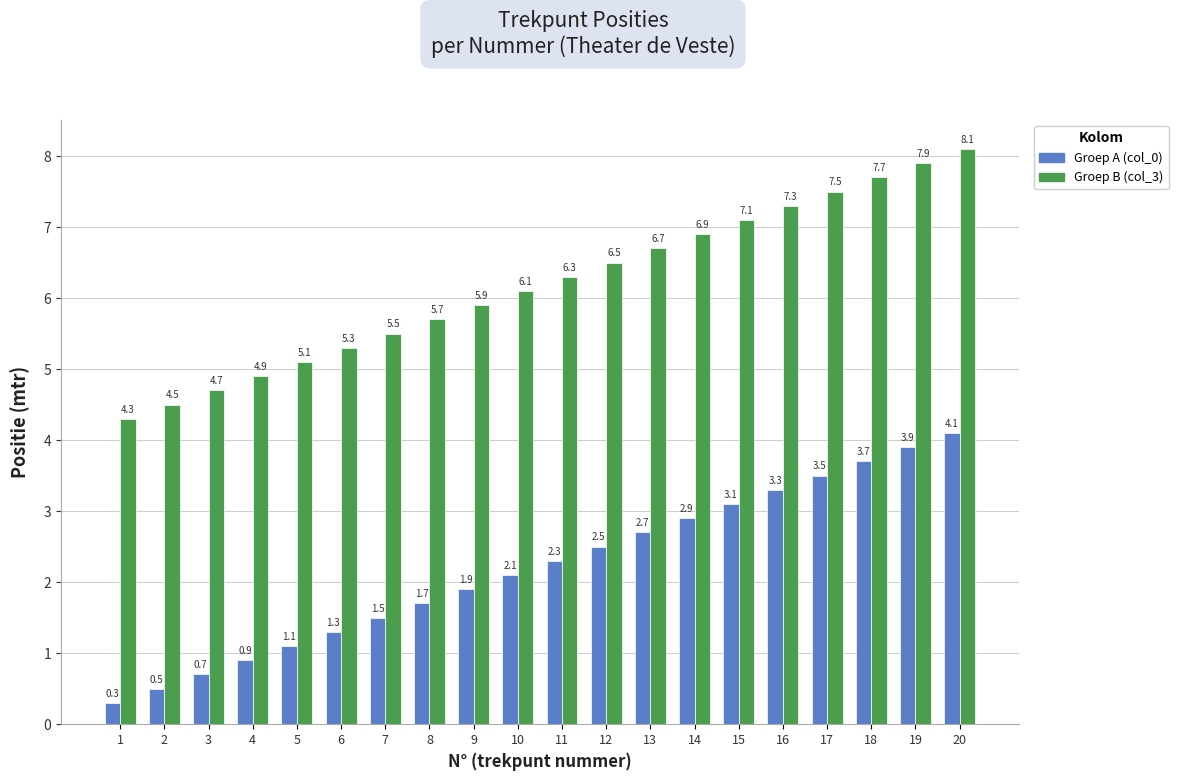

What is the total value across all series at 2?

5.0